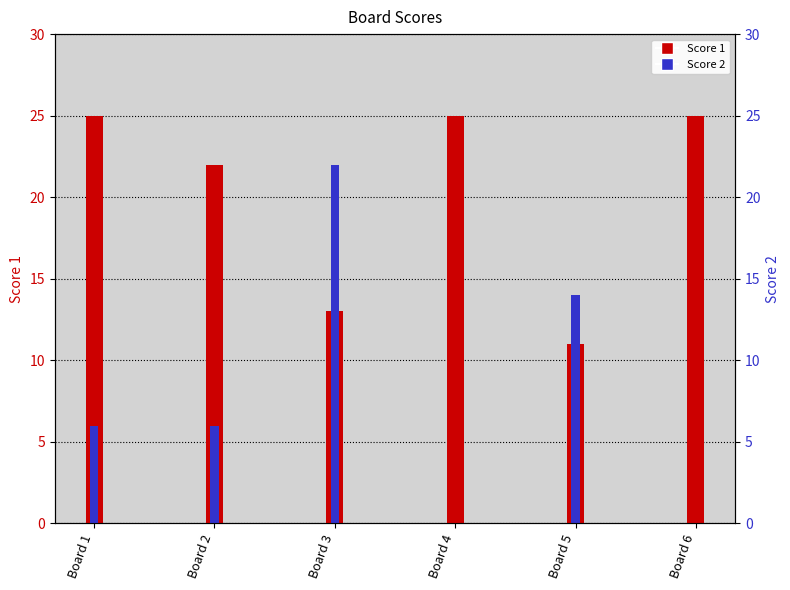

Which series has the largest total across all categories?

Score 1